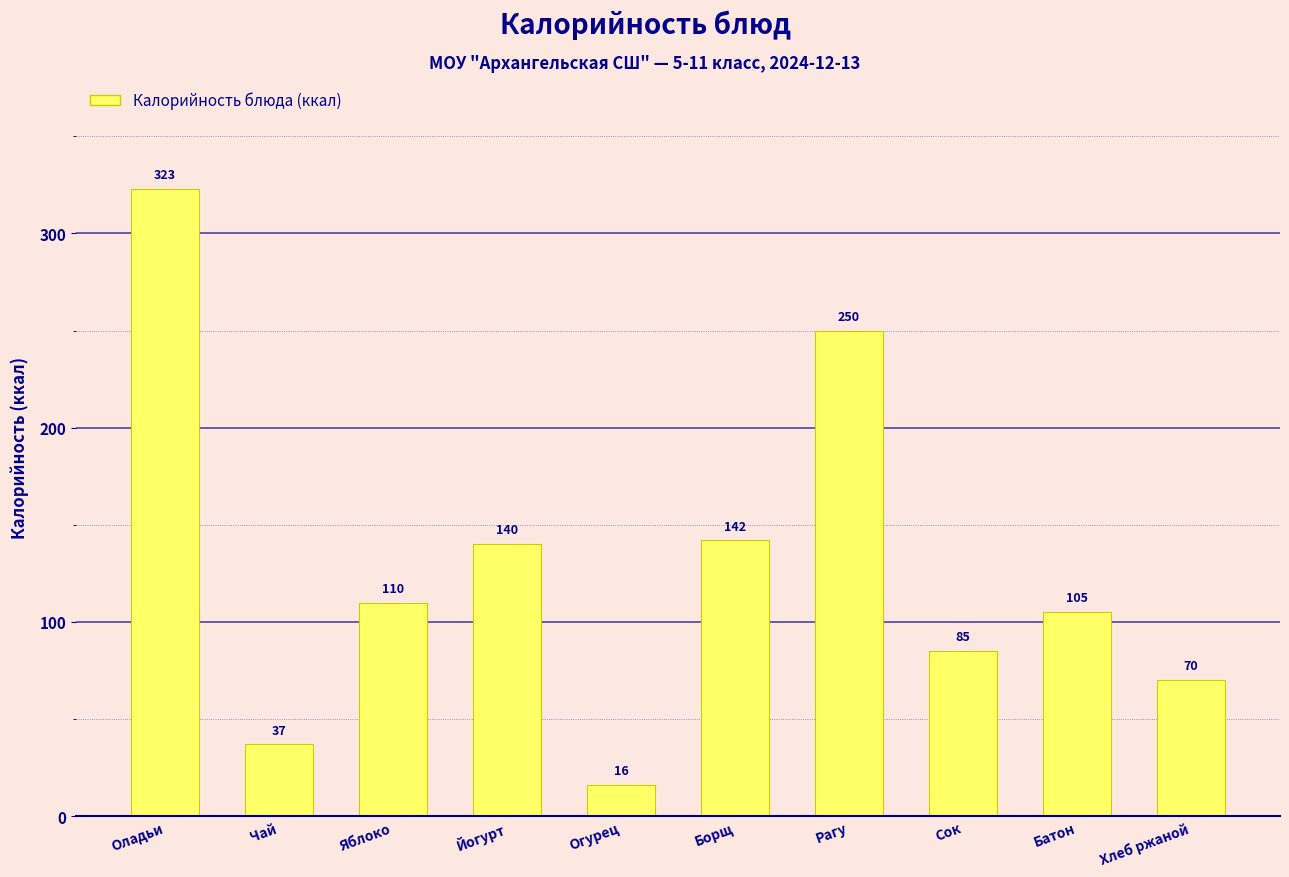

Reading left to right, extract all data points from this chart.

Оладьи=323	Чай=37	Яблоко=110	Йогурт=140	Огурец=16	Борщ=142	Рагу=250	Сок=85	Батон=105	Хлеб ржаной=70